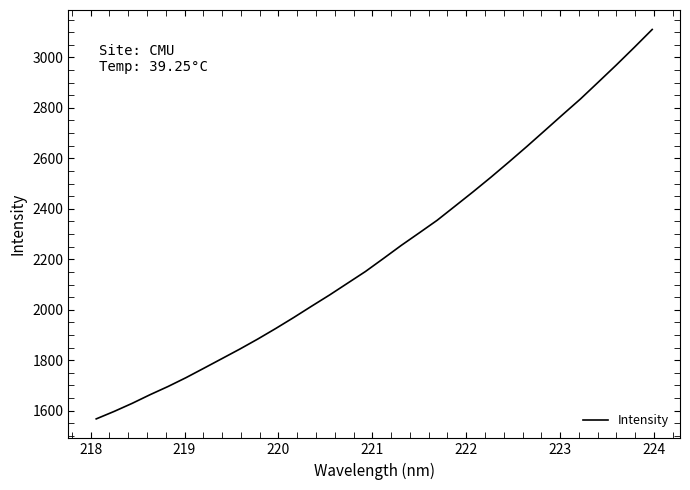

What is the difference between the maximum and minimum values?

1543.2